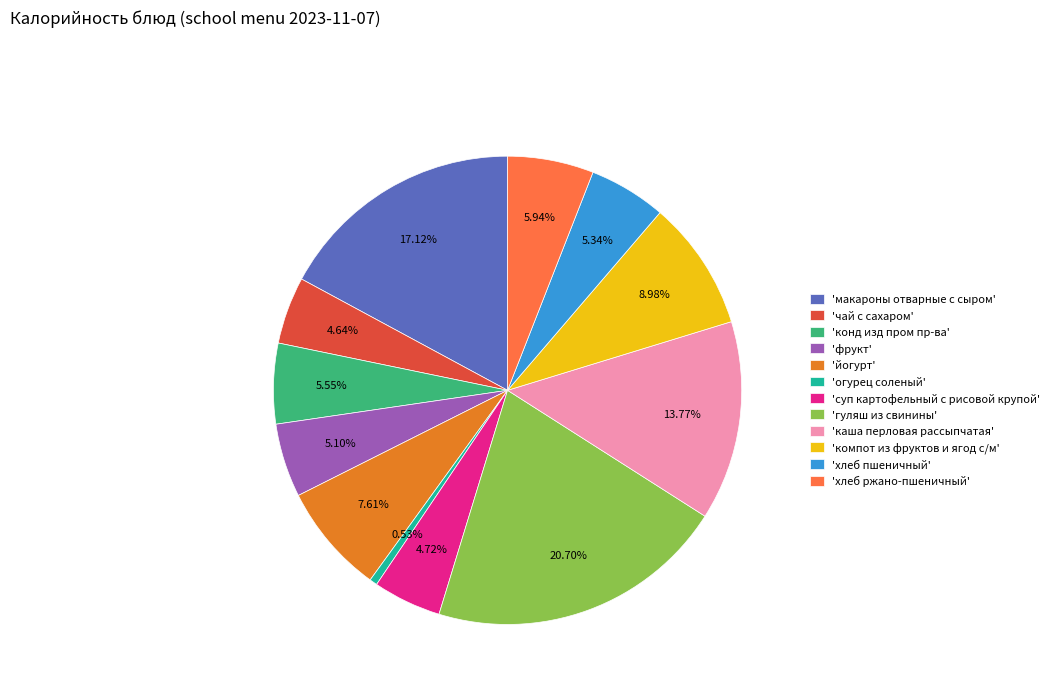

What is the ratio of the value at 'фрукт' to the value at 'компот из фруктов и ягод с/м'?

0.6